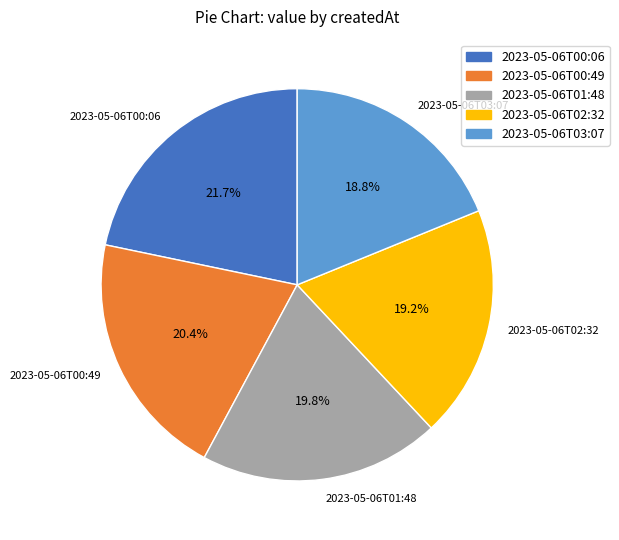

Is the sum of 2023-05-06T00:49 and 2023-05-06T00:06 greater than half?

No